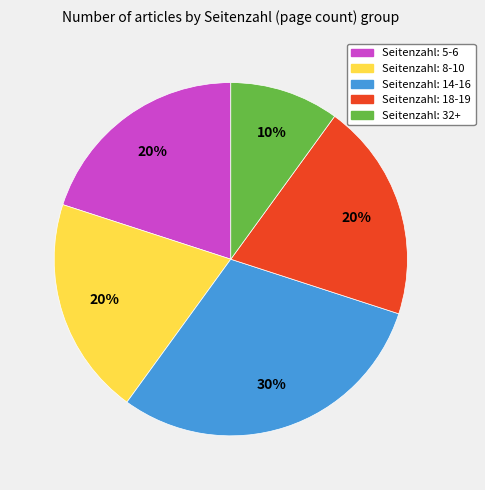

To the nearest percent, what is the difference between the largest and smallest slice percentages?

20%